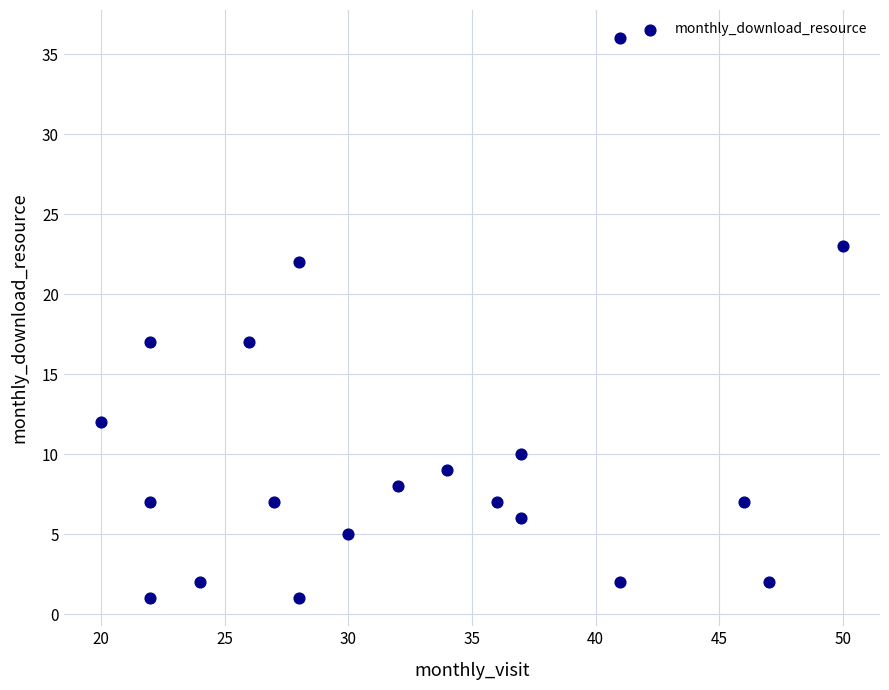

What is the range of Y values (max minus min)?

35